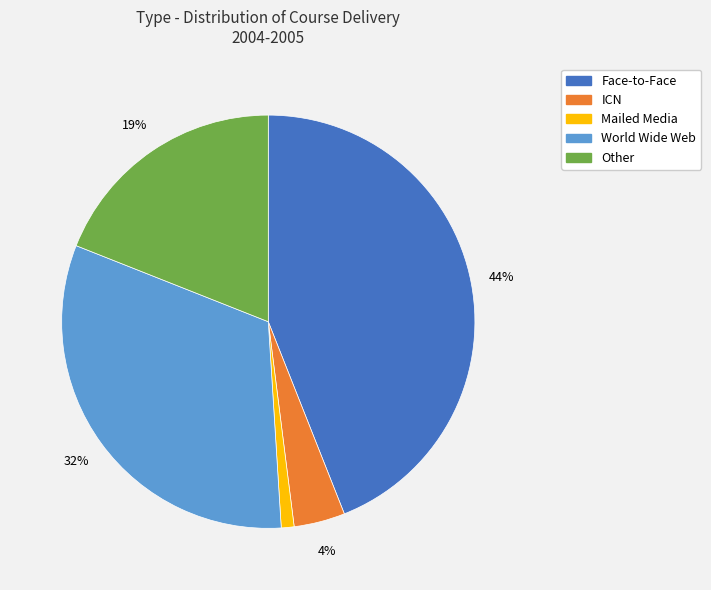

How many segments does this pie chart have?

5